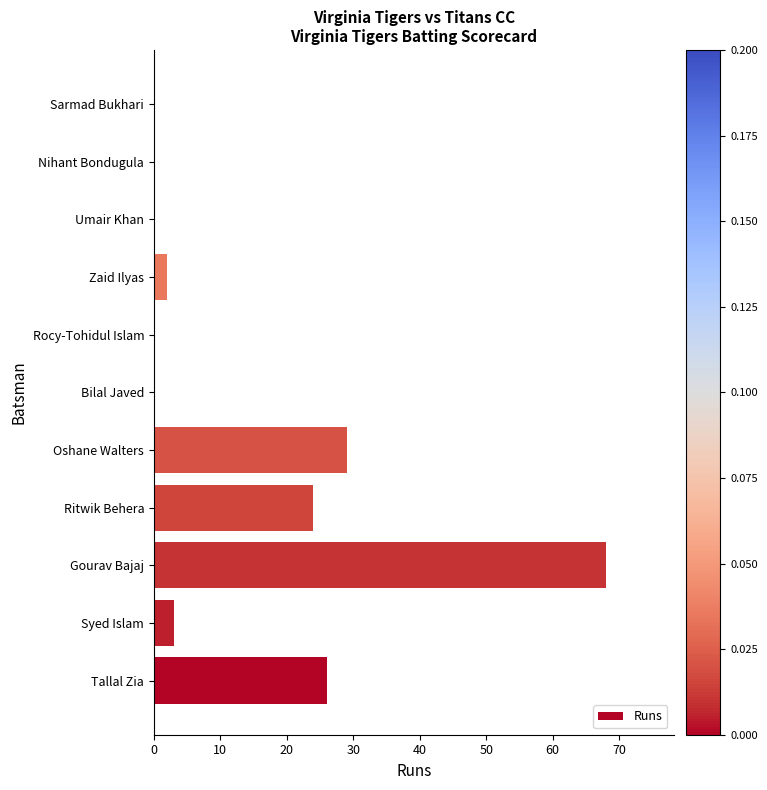

What is the maximum value shown in the chart?

68